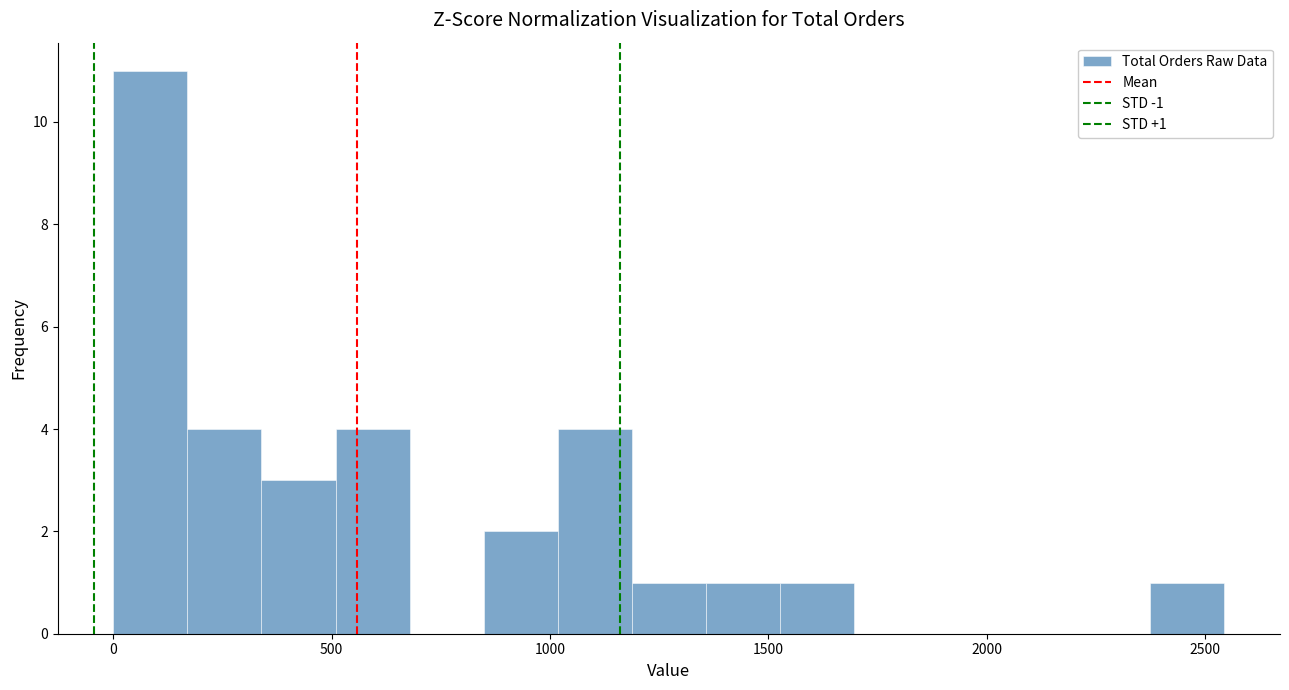

Read against the x-axis, roughly where is the centre of the tallest bar?

100